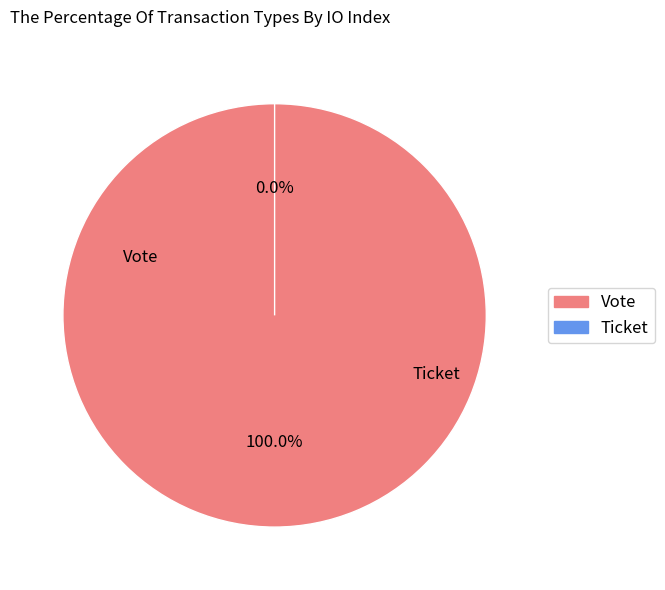

Rank the categories by value from highest to lowest.

Vote, Ticket